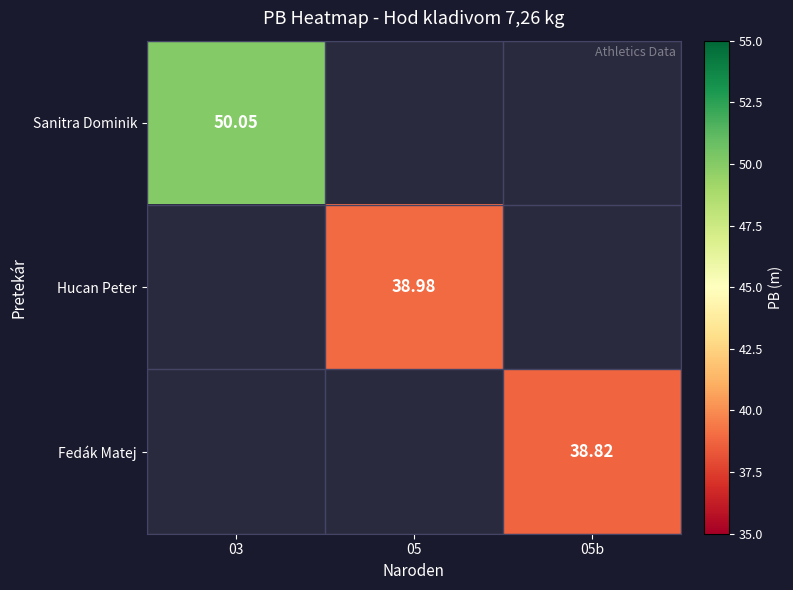

The value of Fedák Matej at 05b is 12.6. True or false?

False